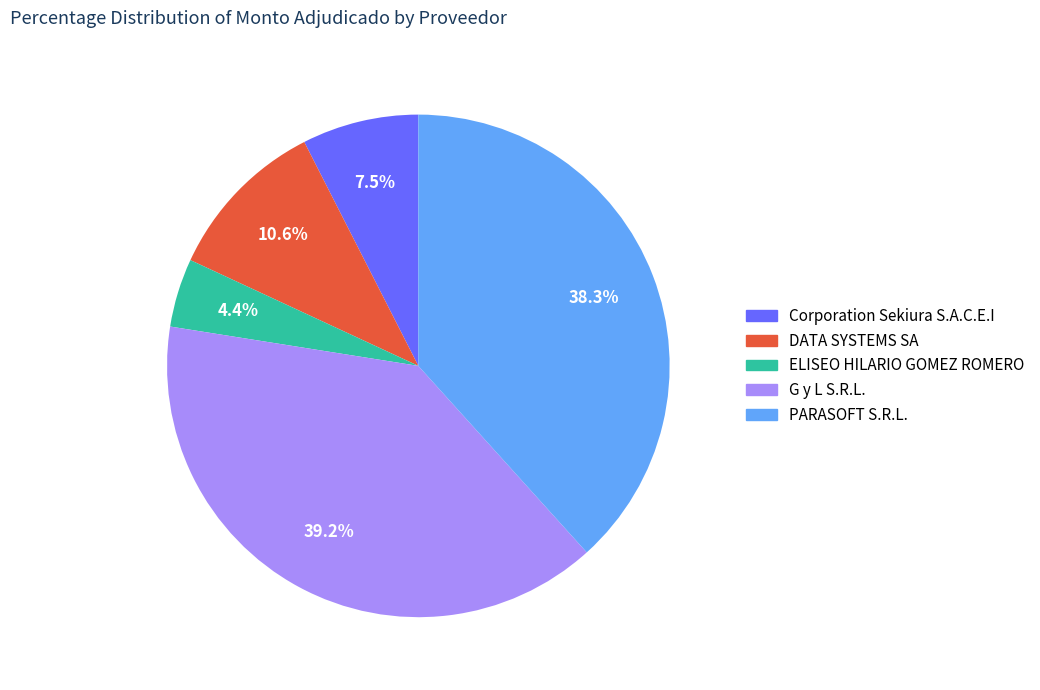

The PARASOFT S.R.L. slice represents 25% of the pie. True or false?

False